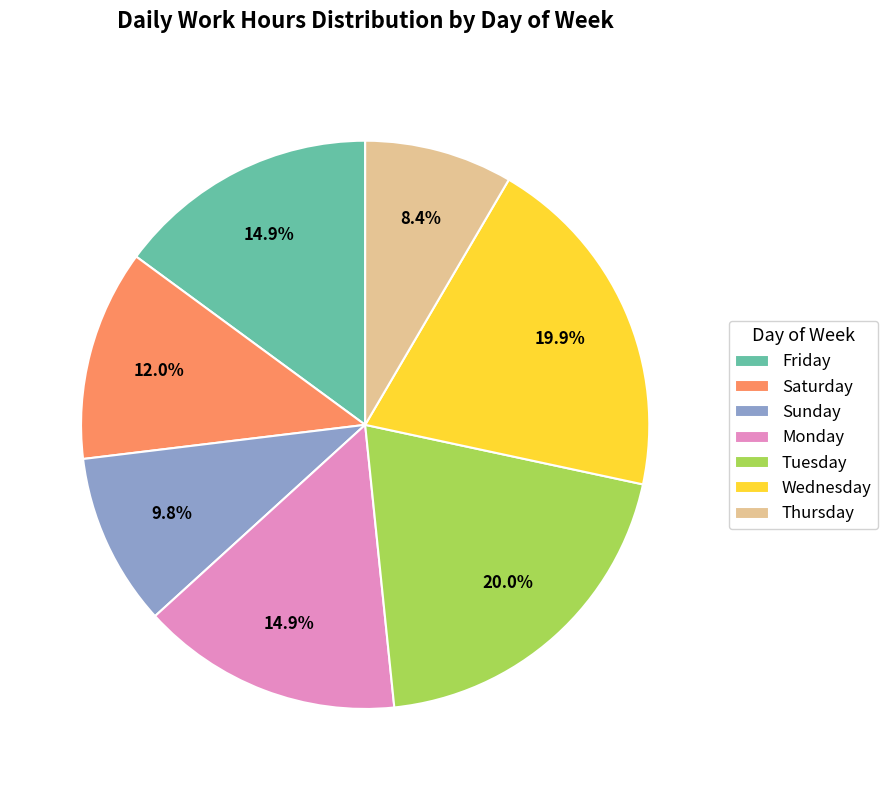

Approximately how many times larger is the value at Wednesday compared to Sunday?

2.0